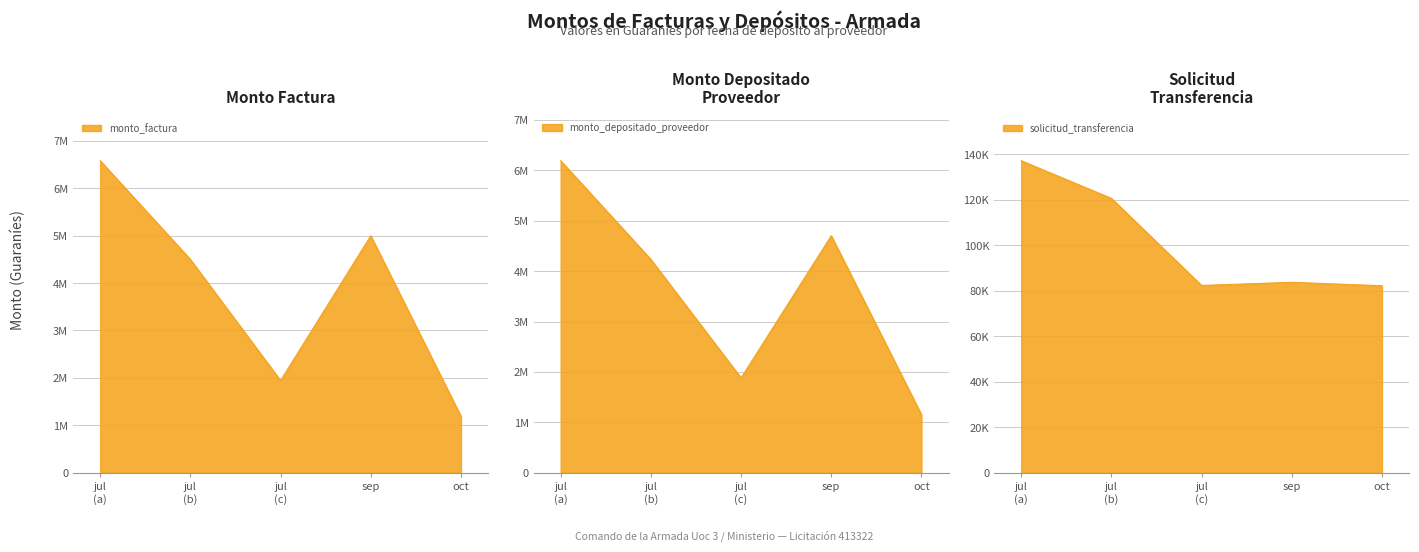

Which series changed the most between jul (a) and sep?

monto_factura